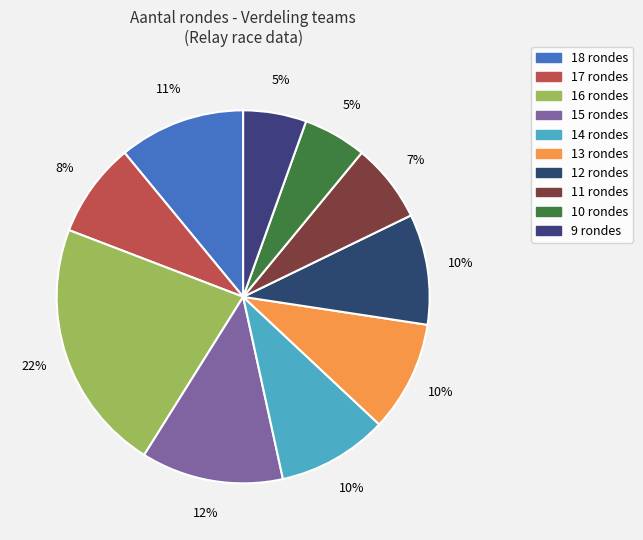

To the nearest percent, what is the average slice percentage?

10%